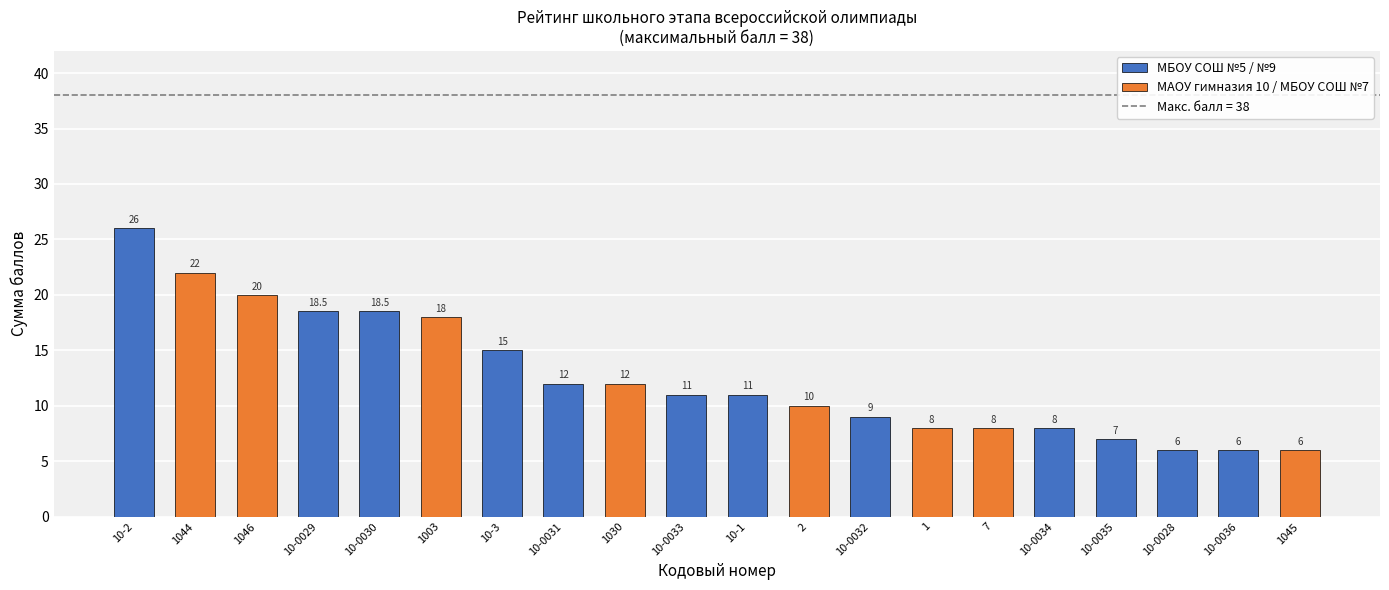

How many series are shown in this chart?

1